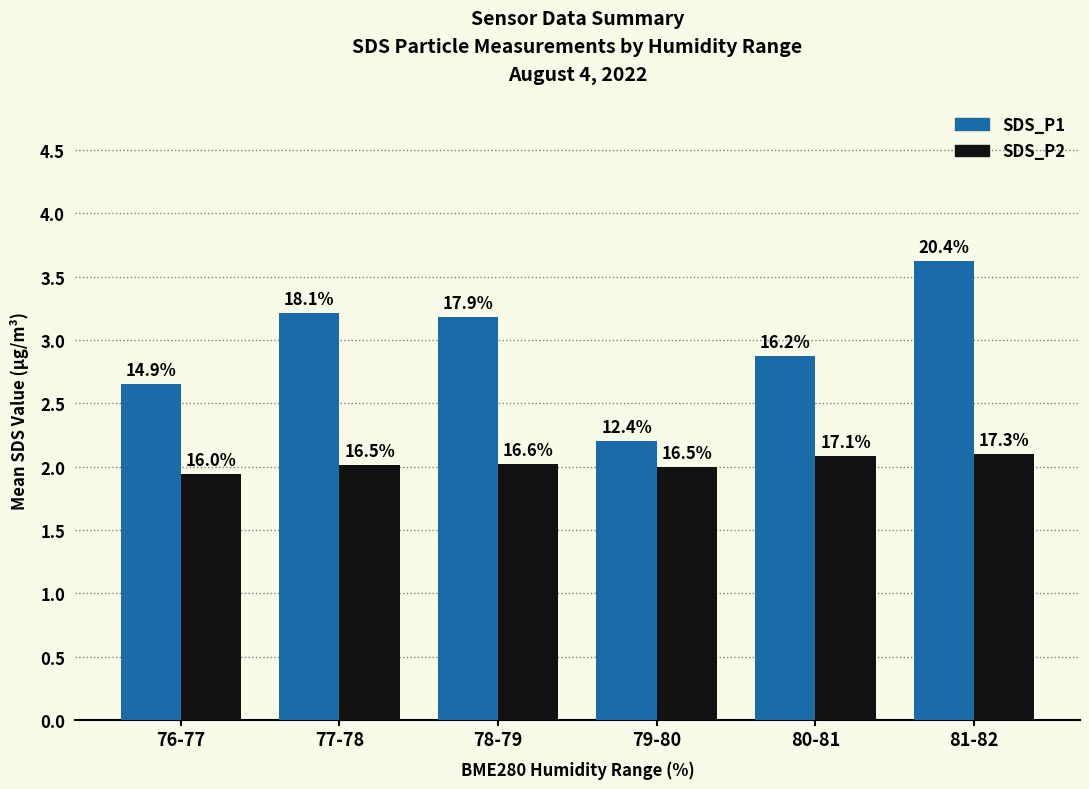

What are all the series names shown in the legend?

SDS_P1, SDS_P2